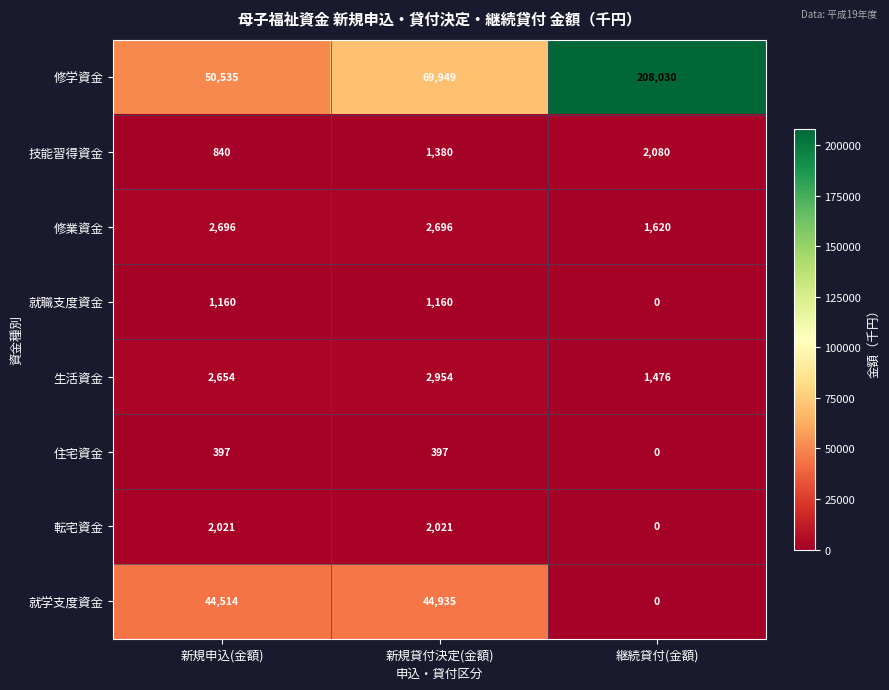

Between 新規申込(金額) and 継続貸付(金額), which series saw the biggest shift?

修学資金